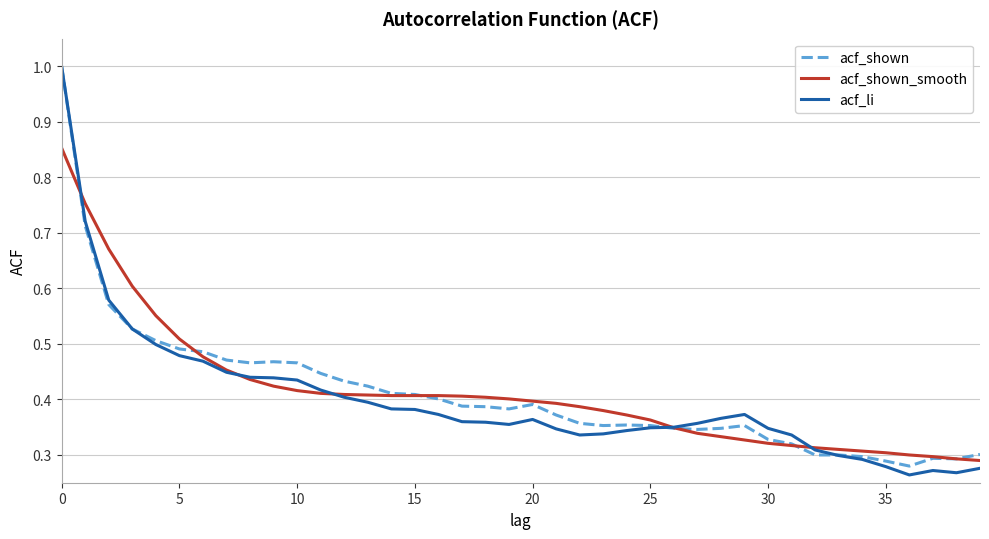

What is the maximum value for acf_shown?

1.0